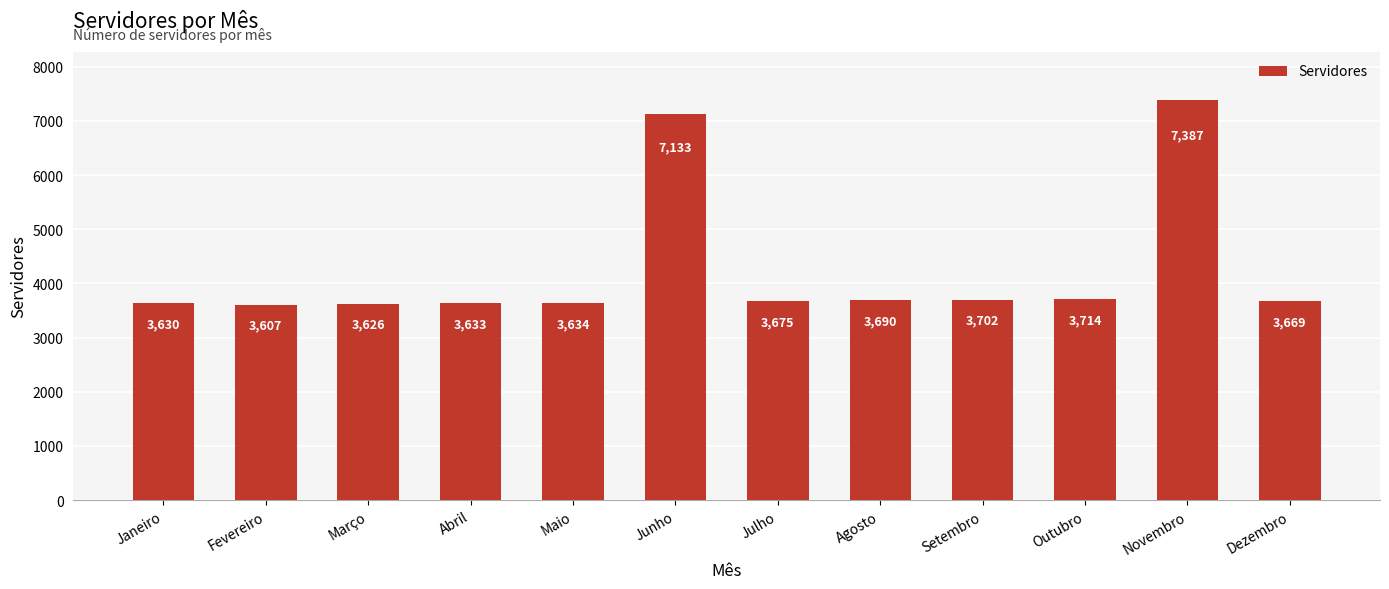

Reading left to right, what are all the values shown in this chart?

Janeiro=3630	Fevereiro=3607	Março=3626	Abril=3633	Maio=3634	Junho=7133	Julho=3675	Agosto=3690	Setembro=3702	Outubro=3714	Novembro=7387	Dezembro=3669